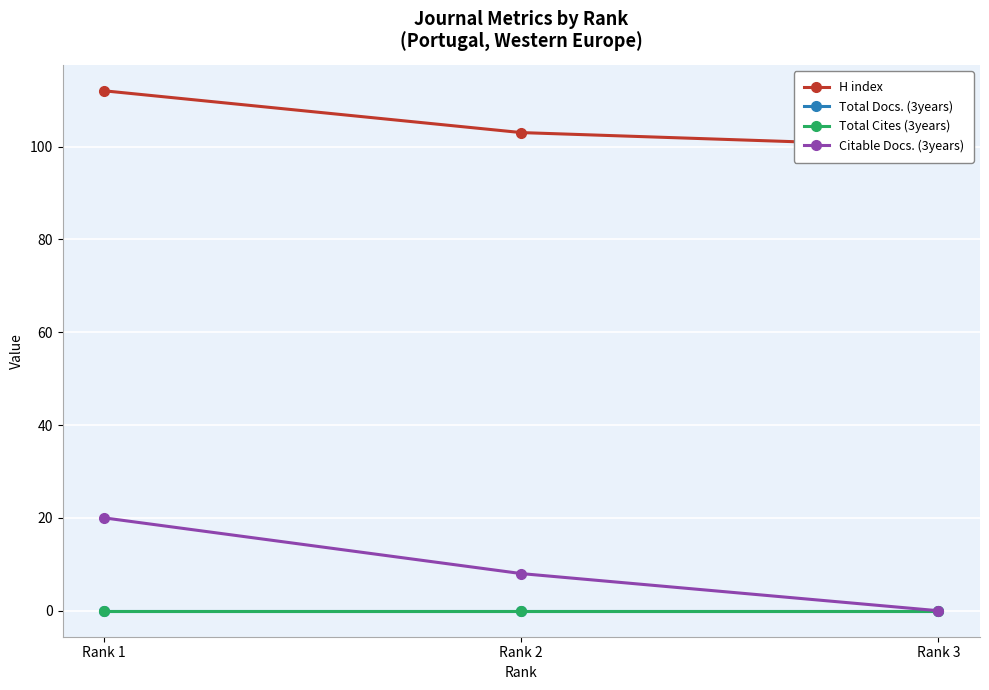

True or false: Total Cites (3years) has a value of 0 at Rank 3.

True